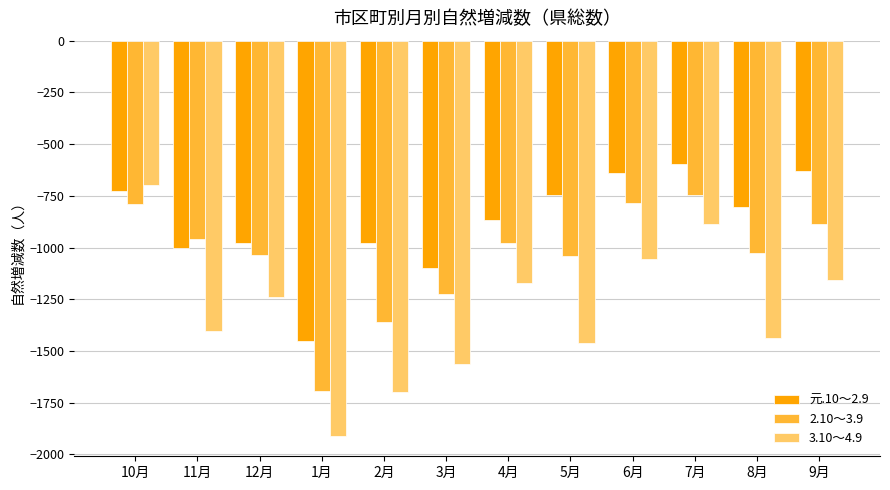

Is the value of 2.10～3.9 at 6月 greater than the value of 3.10～4.9 at 10月?

No